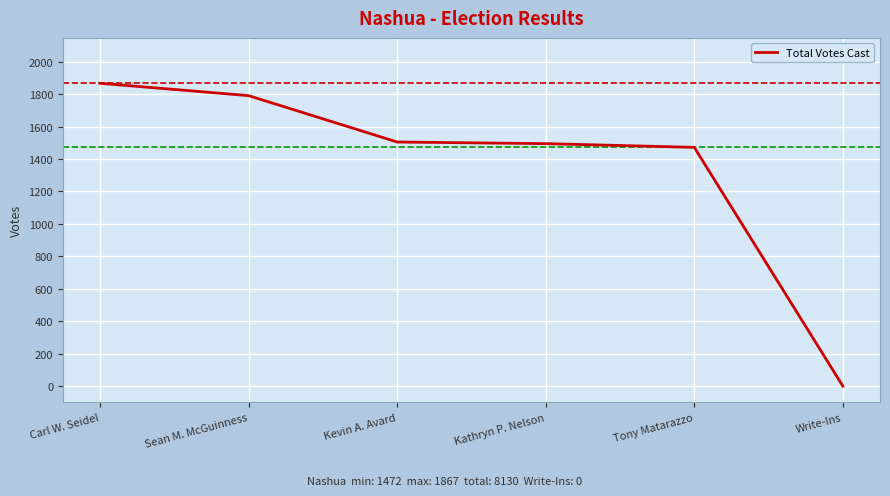

What is the average value?

1355